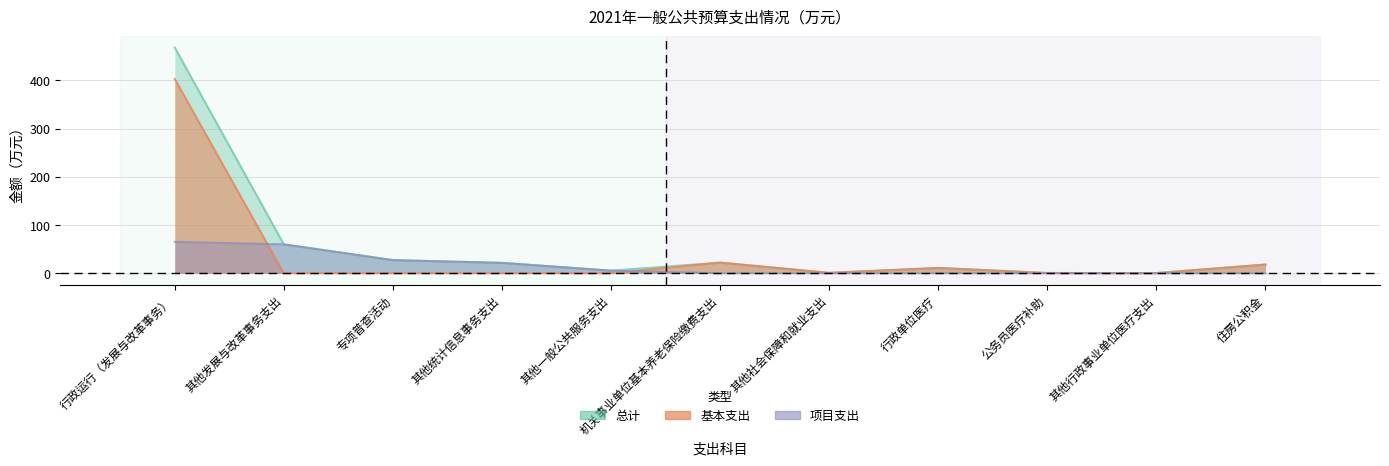

Reading right to left, extract all data points from this chart.

总计: 18.2	0.4	0.6	11.1	0.9	22.2	5.5	21.6	27.3	60.0	468.2
基本支出: 18.2	0.4	0.6	11.1	0.9	22.2	0.0	0.0	0.0	0.0	403.0
项目支出: 0.0	0.0	0.0	0.0	0.0	0.0	5.5	21.6	27.3	60.0	65.2